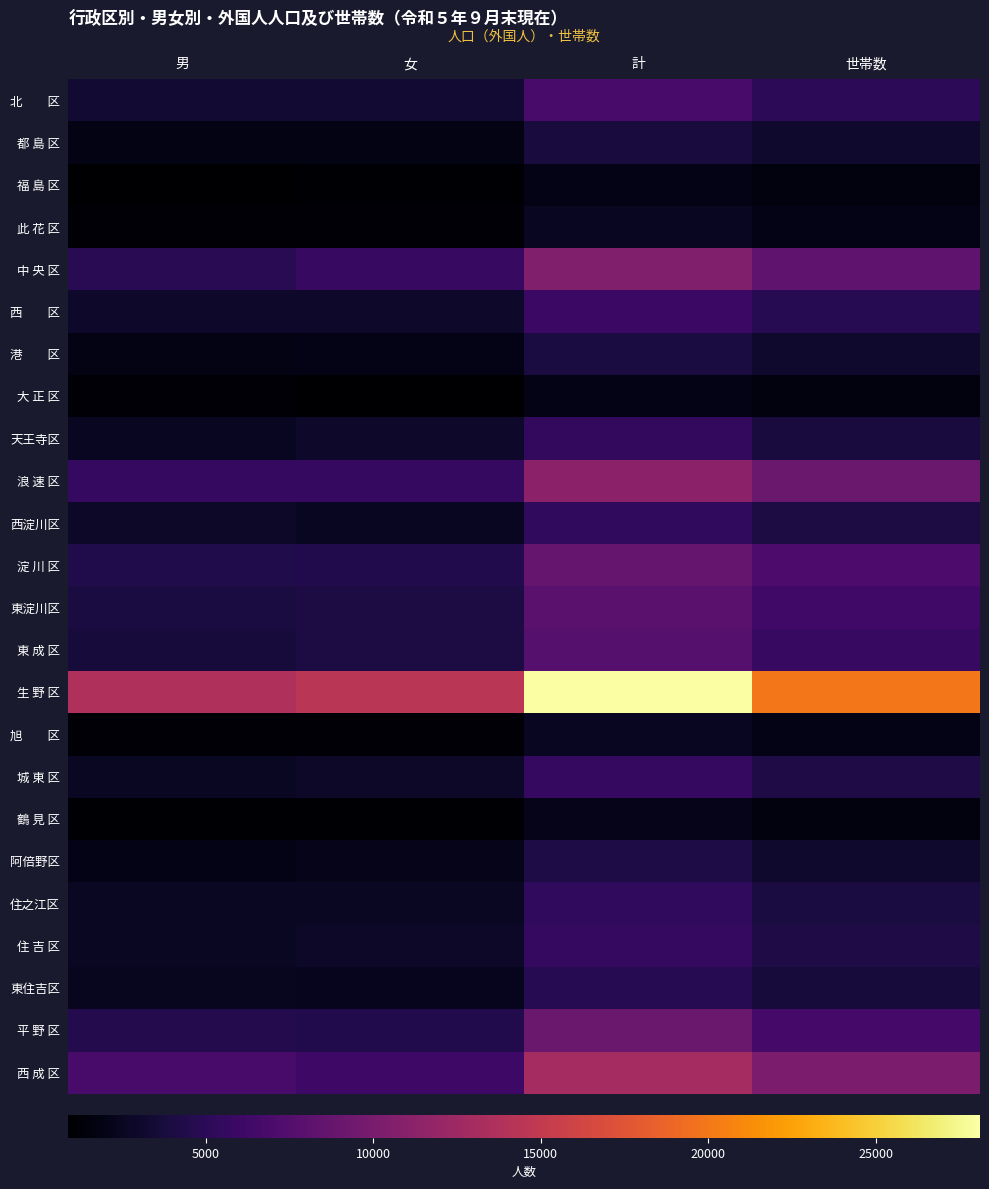

List the series in order of their peak value, highest first.

生 野 区, 西 成 区, 浪 速 区, 中 央 区, 平 野 区, 淀 川 区, 東淀川区, 東 成 区, 北 区, 西 区, 住 吉 区, 城 東 区, 天王寺区, 西淀川区, 住之江区, 東住吉区, 阿倍野区, 港 区, 都 島 区, 此 花 区, 旭 区, 鶴 見 区, 大 正 区, 福 島 区